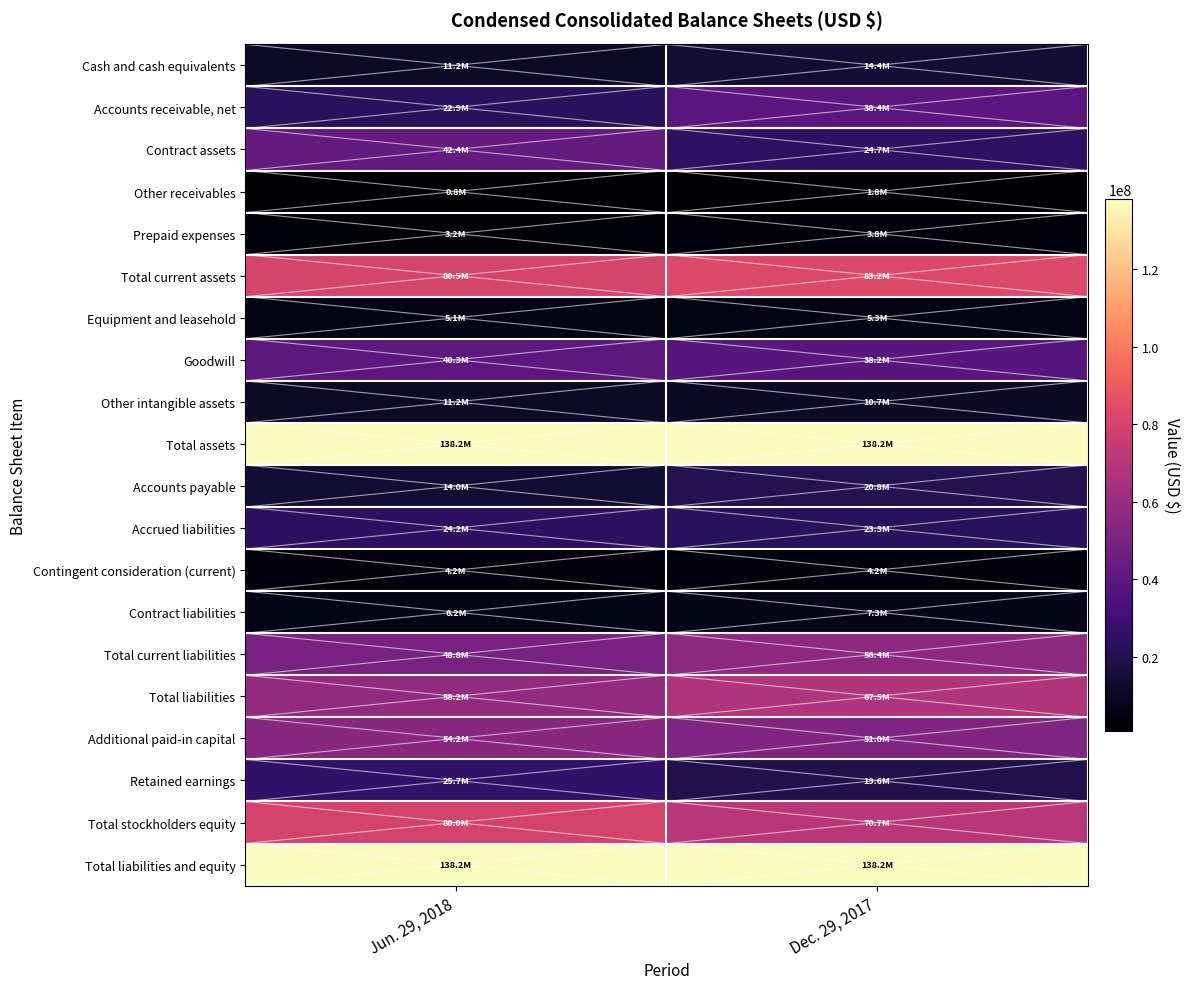

Reading right to left, what are all the values shown in this chart?

Cash and cash equivalents: Dec. 29, 2017=14424000	Jun. 29, 2018=11225000
Accounts receivable, net: Dec. 29, 2017=38441000	Jun. 29, 2018=22896000
Contract assets: Dec. 29, 2017=24732000	Jun. 29, 2018=42410000
Other receivables: Dec. 29, 2017=1833000	Jun. 29, 2018=777000
Prepaid expenses: Dec. 29, 2017=3760000	Jun. 29, 2018=3242000
Total current assets: Dec. 29, 2017=83190000	Jun. 29, 2018=80550000
Equipment and leasehold: Dec. 29, 2017=5306000	Jun. 29, 2018=5142000
Goodwill: Dec. 29, 2017=38184000	Jun. 29, 2018=40342000
Other intangible assets: Dec. 29, 2017=10666000	Jun. 29, 2018=11201000
Total assets: Dec. 29, 2017=138172000	Jun. 29, 2018=138155000
Accounts payable: Dec. 29, 2017=20826000	Jun. 29, 2018=14024000
Accrued liabilities: Dec. 29, 2017=23293000	Jun. 29, 2018=24198000
Contingent consideration (current): Dec. 29, 2017=4246000	Jun. 29, 2018=4224000
Contract liabilities: Dec. 29, 2017=7321000	Jun. 29, 2018=6163000
Total current liabilities: Dec. 29, 2017=56358000	Jun. 29, 2018=48846000
Total liabilities: Dec. 29, 2017=67520000	Jun. 29, 2018=58191000
Additional paid-in capital: Dec. 29, 2017=50976000	Jun. 29, 2018=54216000
Retained earnings: Dec. 29, 2017=19588000	Jun. 29, 2018=25659000
Total stockholders equity: Dec. 29, 2017=70652000	Jun. 29, 2018=79964000
Total liabilities and equity: Dec. 29, 2017=138172000	Jun. 29, 2018=138155000